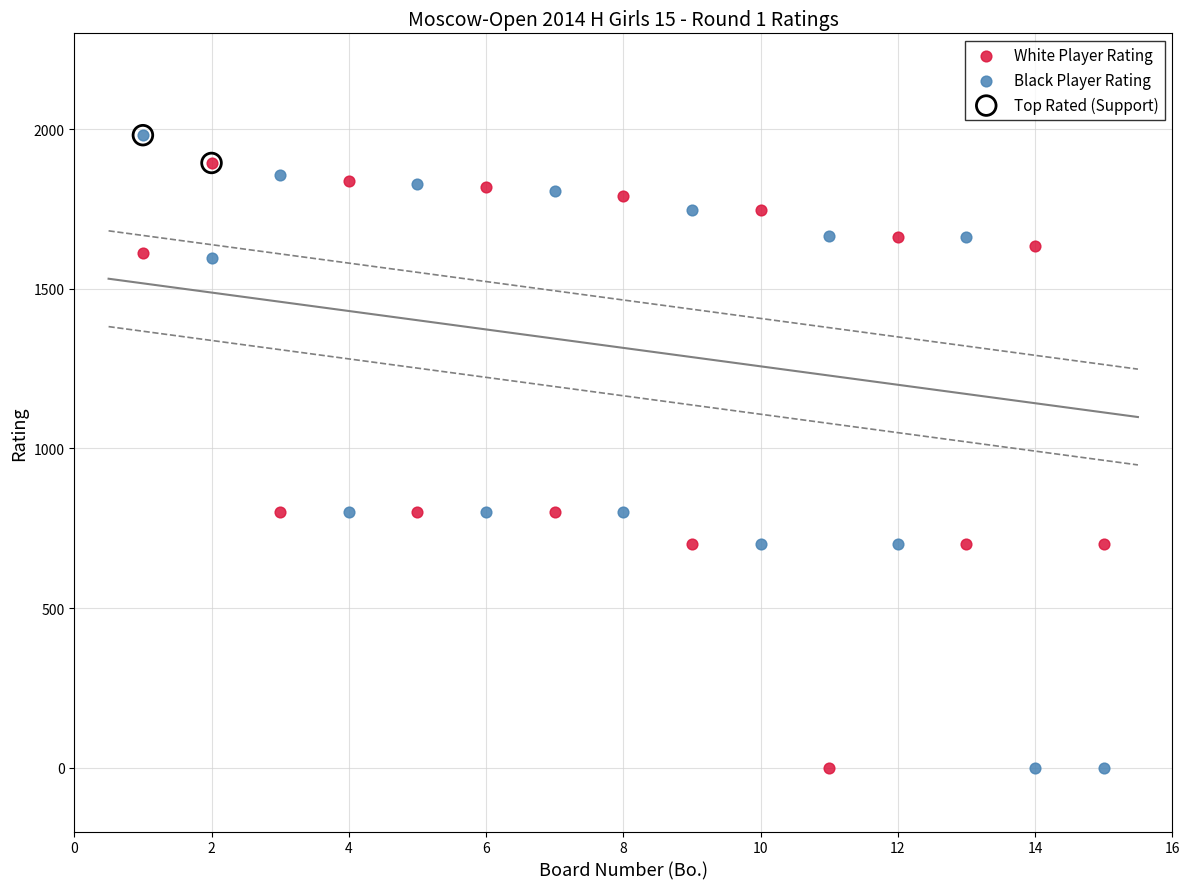

What are all the series names shown in the legend?

White Player Rating, Black Player Rating, Top Rated (Support)